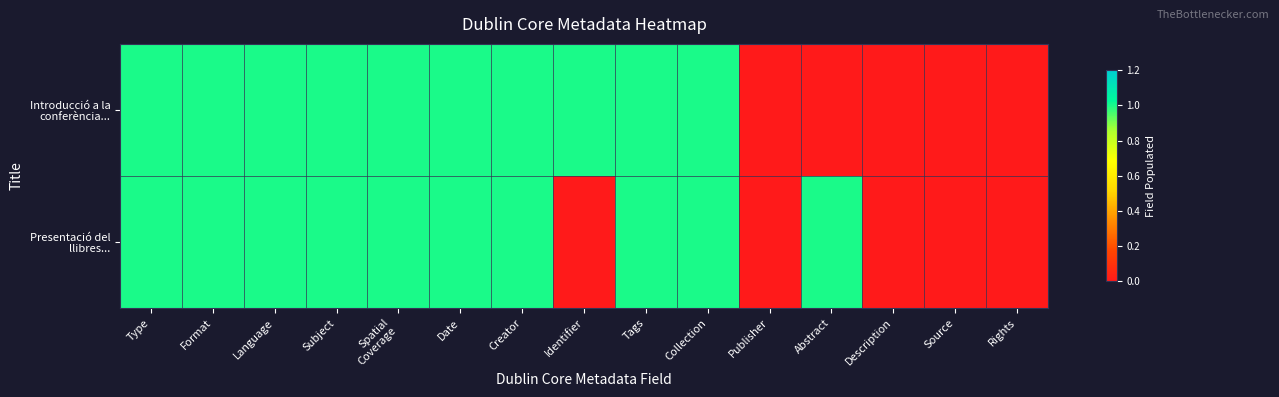

Between Rights and Date, which is larger?

Date